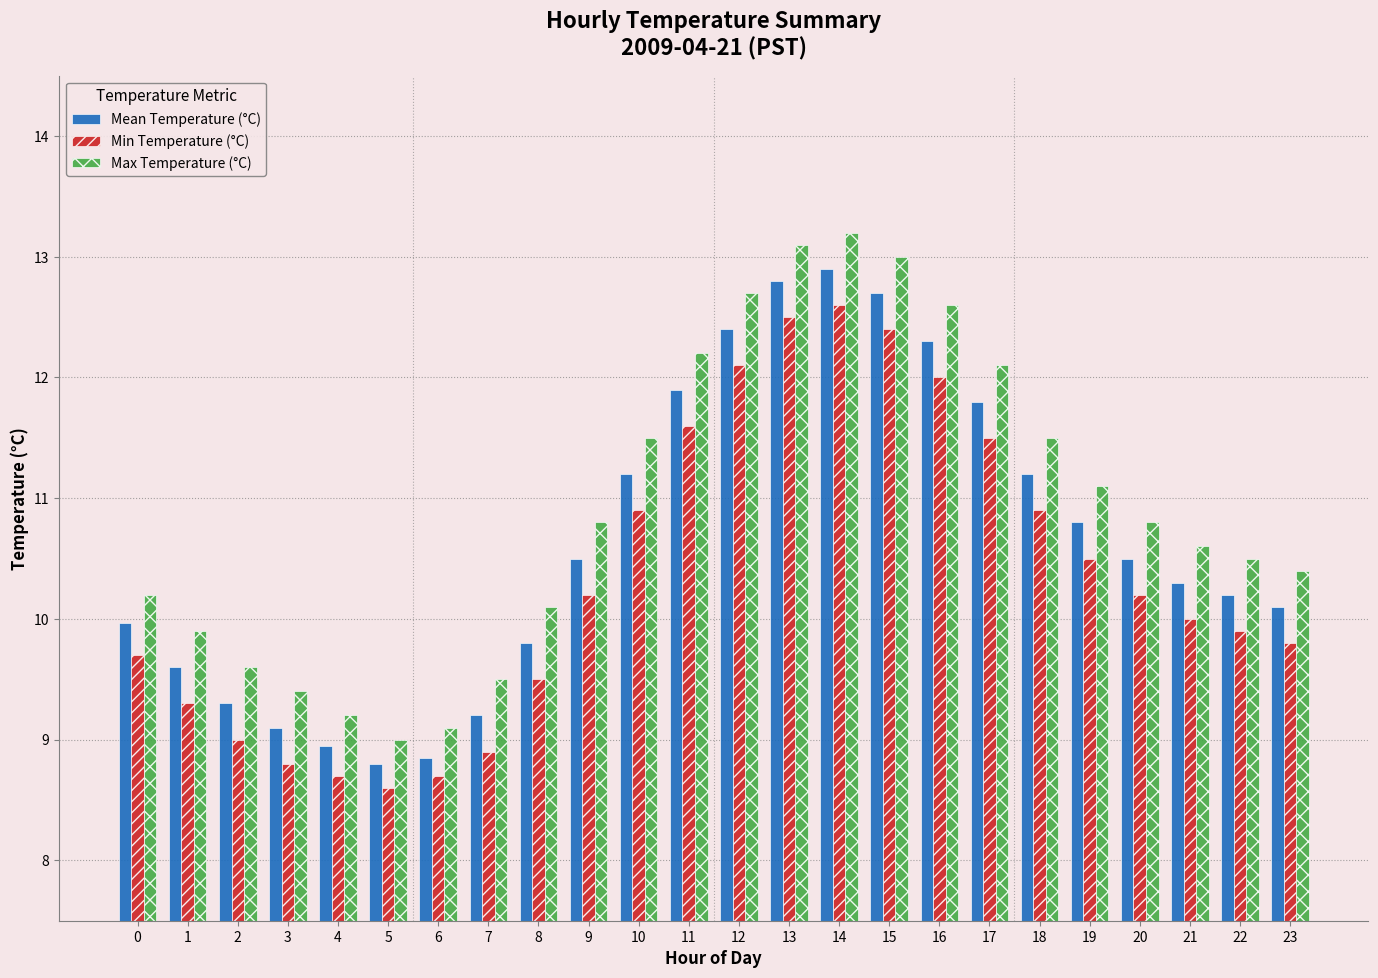

What is the approximate value of Min Temperature (°C) at 11?

11.6